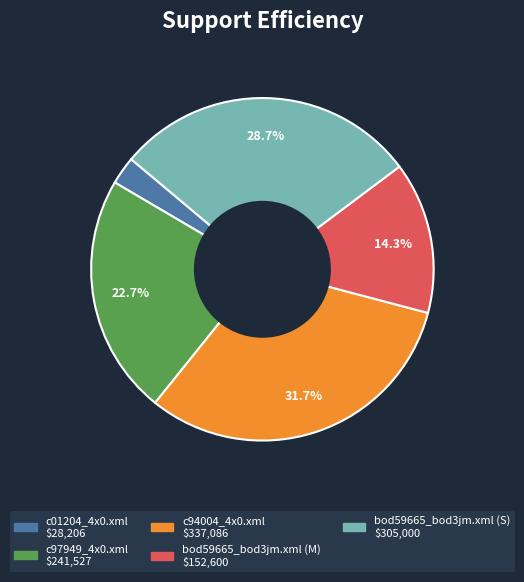

Which has a higher value, c94004_4x0.xml or c97949_4x0.xml?

c94004_4x0.xml